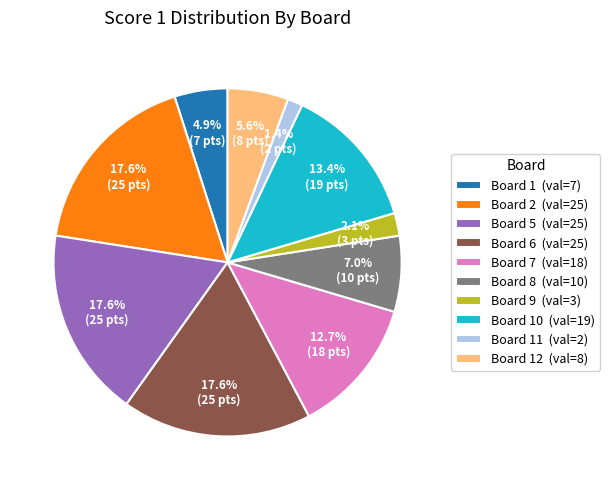

What is the smallest slice in the pie chart?

Board 11 (val=2)